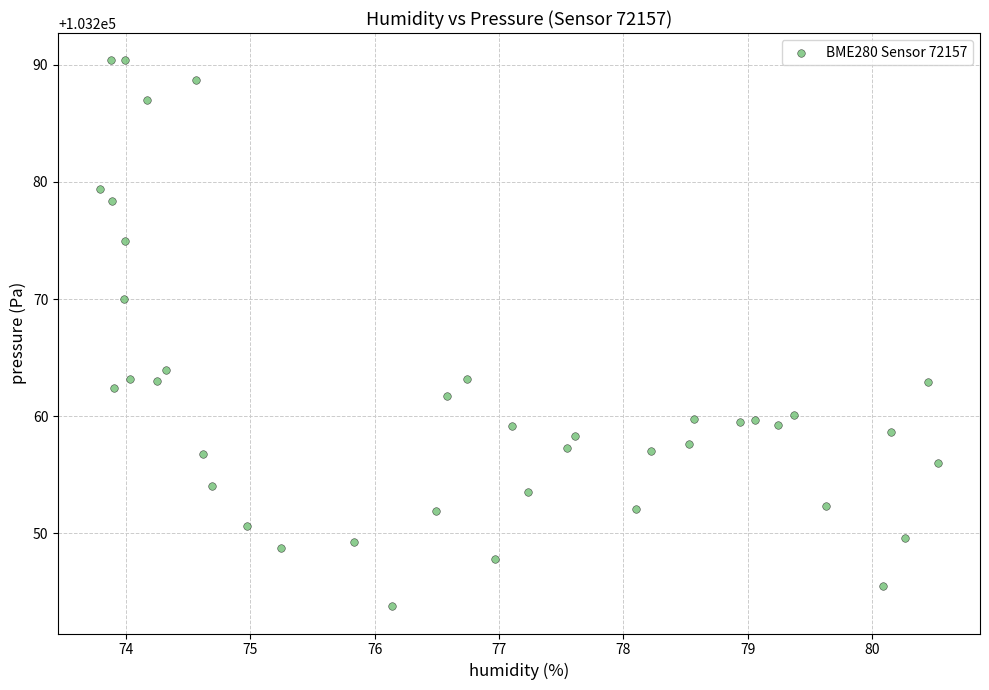

What is the range of Y values (max minus min)?

46.6